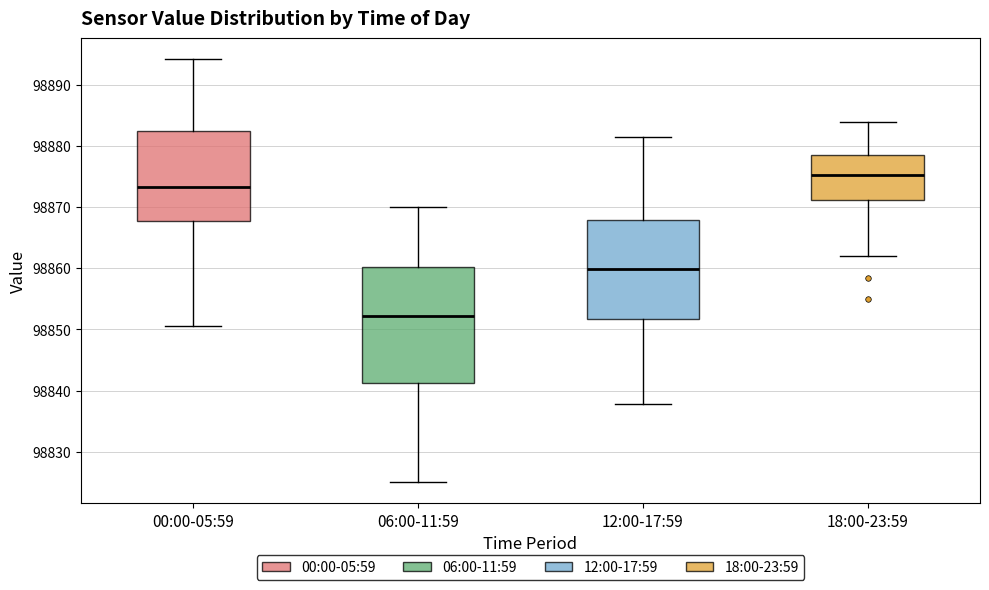

Which box is the tallest, from its lower edge to its upper edge?

06:00-11:59